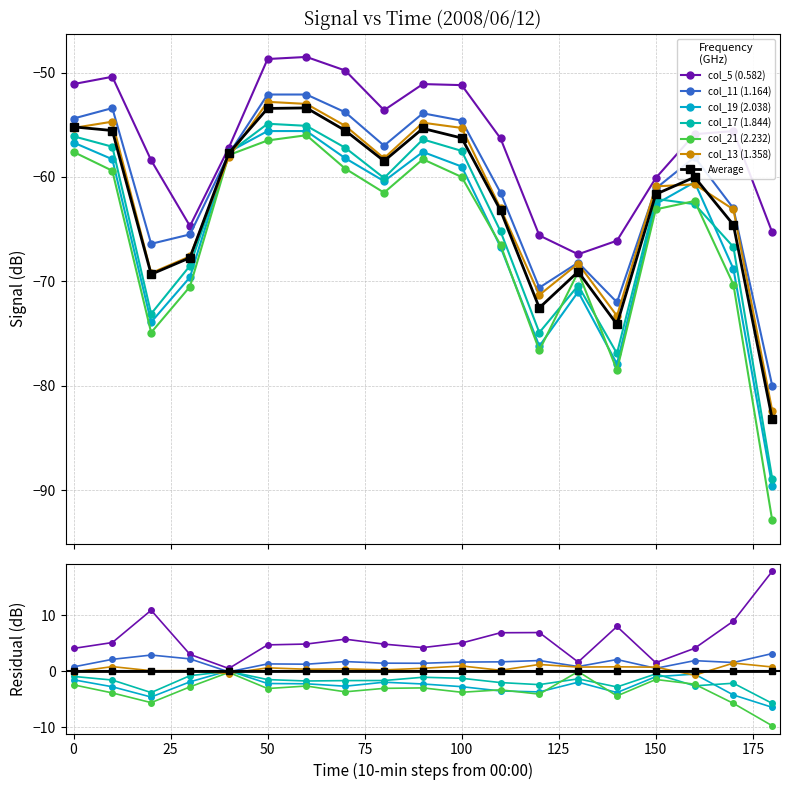

How many values in the col_19 (2.038) series are below -60?

11